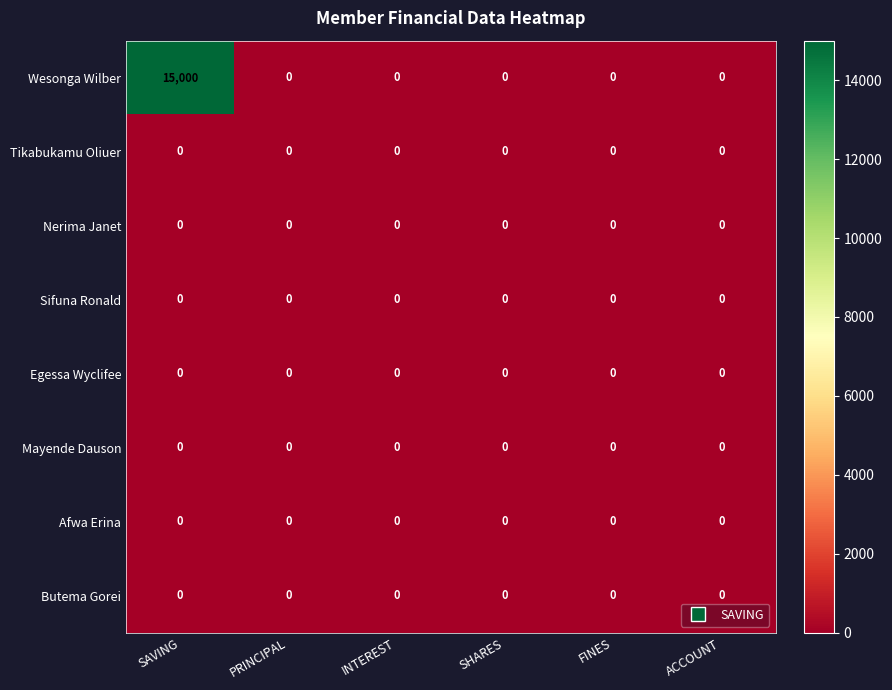

Which category has the highest value in the Wesonga Wilber series?

SAVING